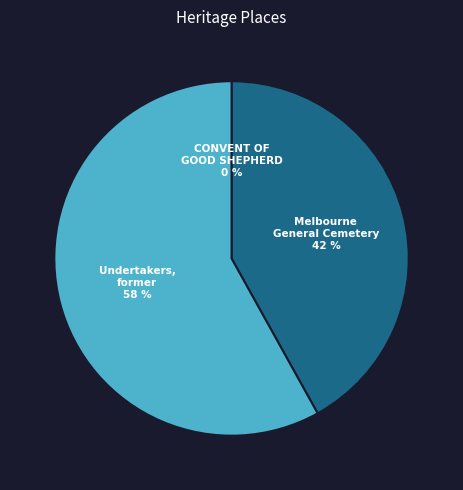

What is the majority slice?

Undertakers, former